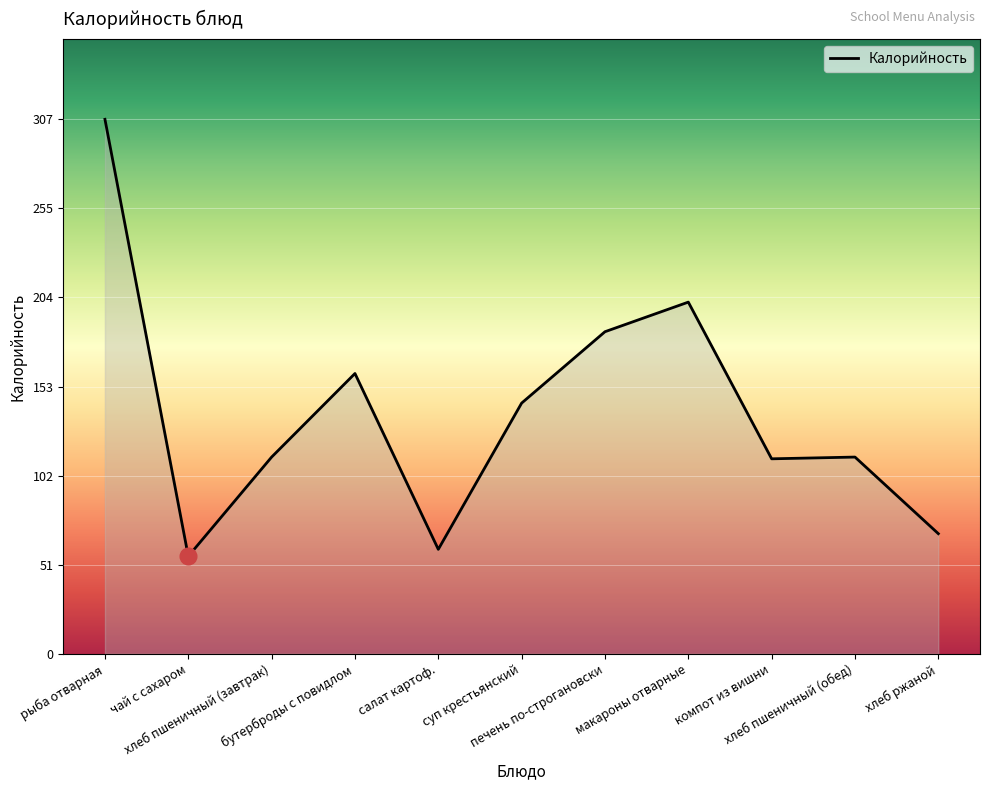

What is the sum of the values at чай с сахаром and макароны отварные?

258